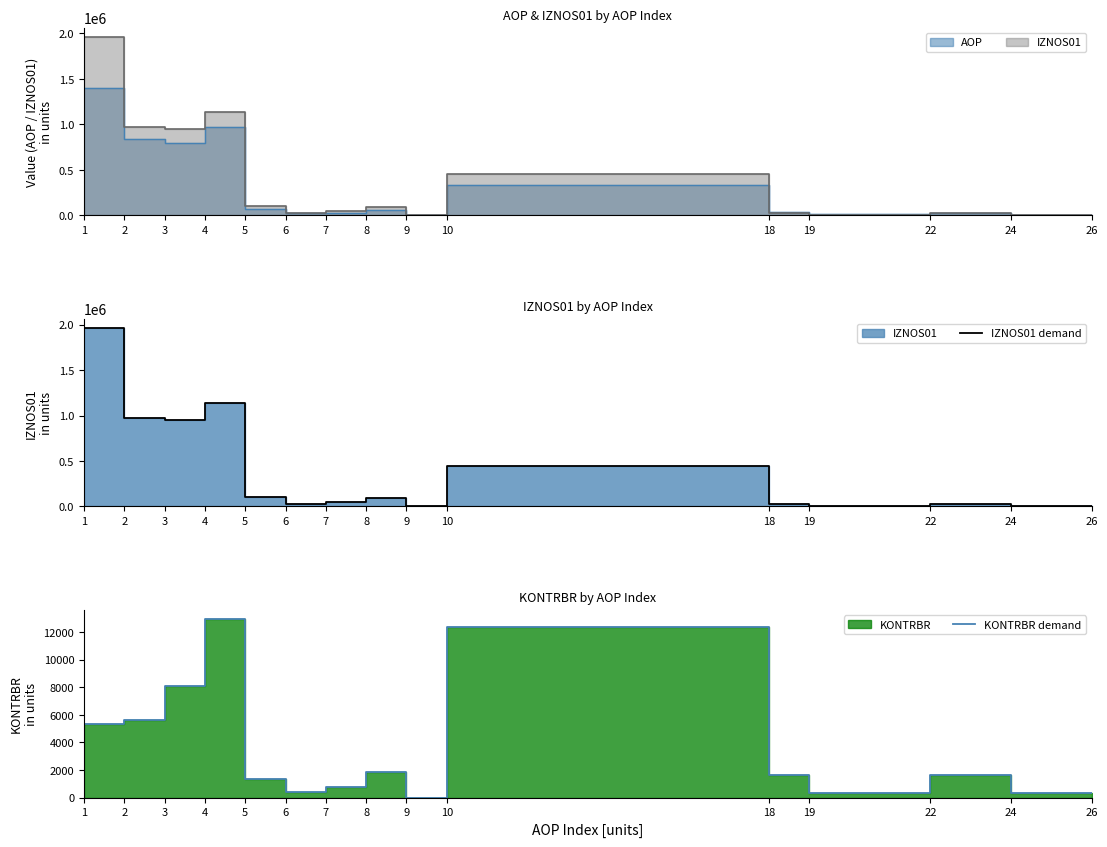

Is the value of KONTRBR demand at 18 greater than the value of IZNOS01 demand at 26?

No